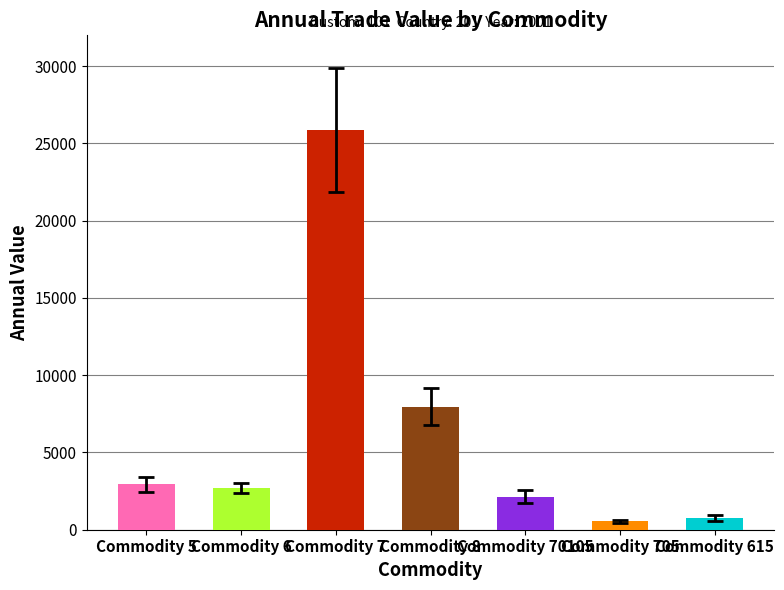

Reading left to right, what are all the values shown in this chart?

Value-Year: Commodity 5=2944	Commodity 6=2707	Commodity 7=25870	Commodity 8=7954	Commodity 70105=2142	Commodity 705=546	Commodity 615=765
errors: Commodity 5=500	Commodity 6=300	Commodity 7=4000	Commodity 8=1200	Commodity 70105=400	Commodity 705=100	Commodity 615=200